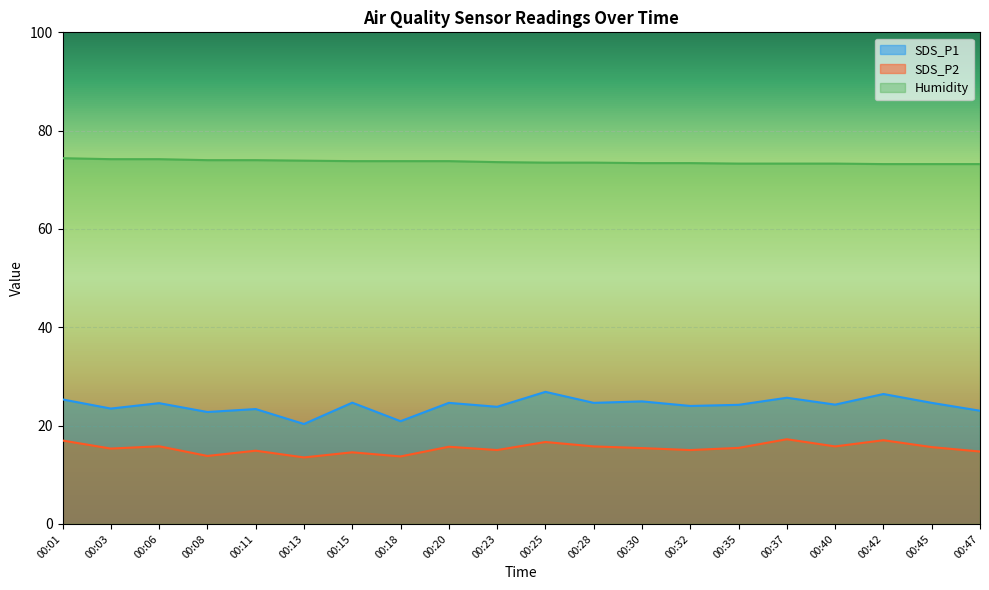

True or false: SDS_P1 and SDS_P2 cross at least once.

False